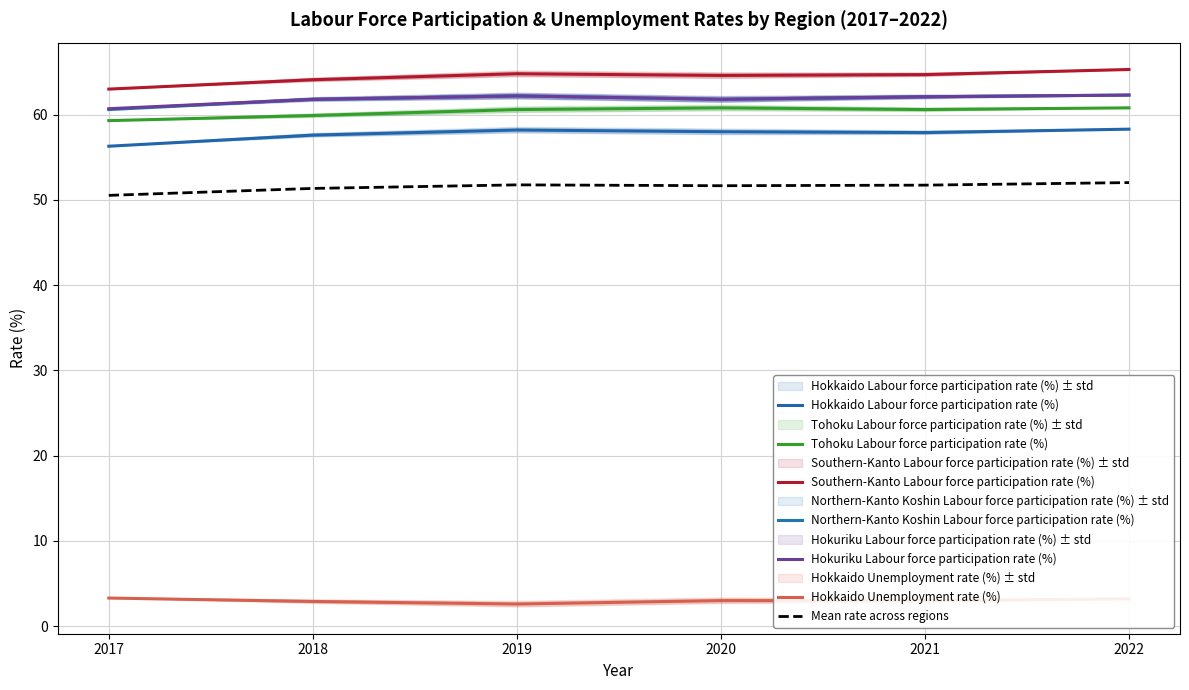

How many interior local valleys does the Southern-Kanto Labour force participation rate (%) series have?

1